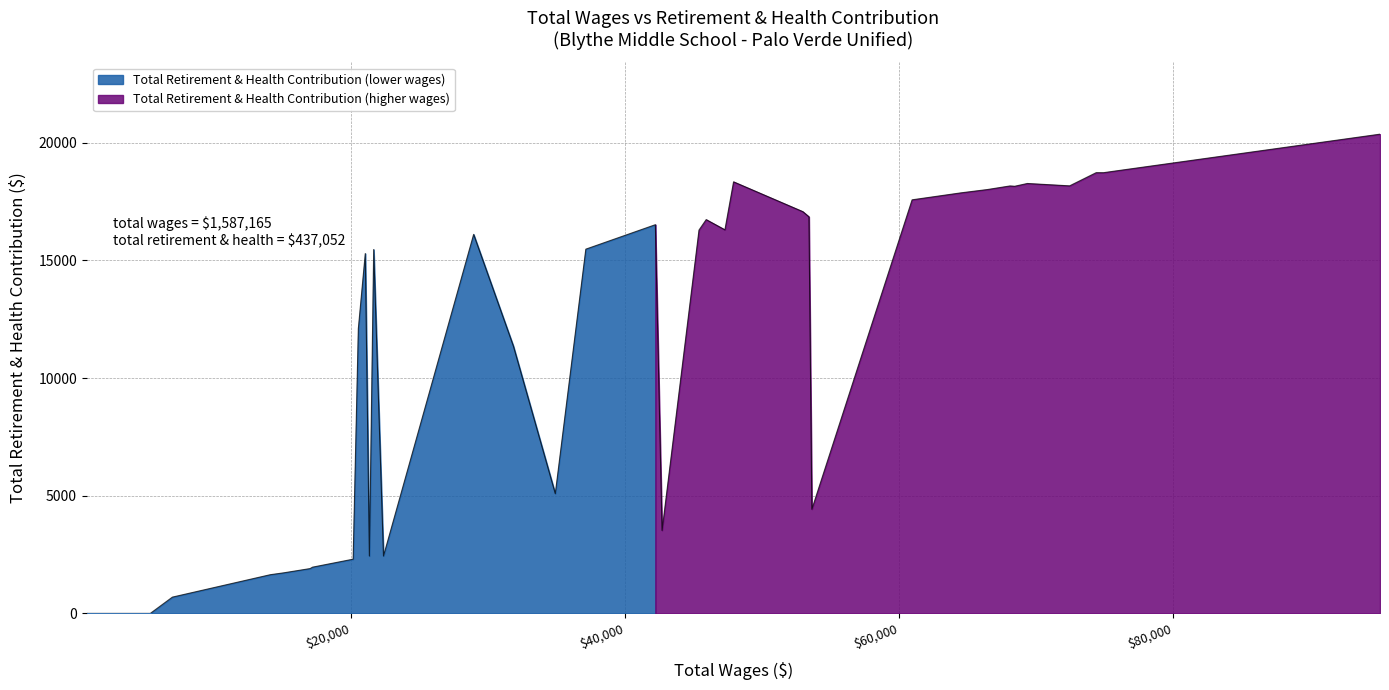

What is the change in value from 23 to 38?

-16102